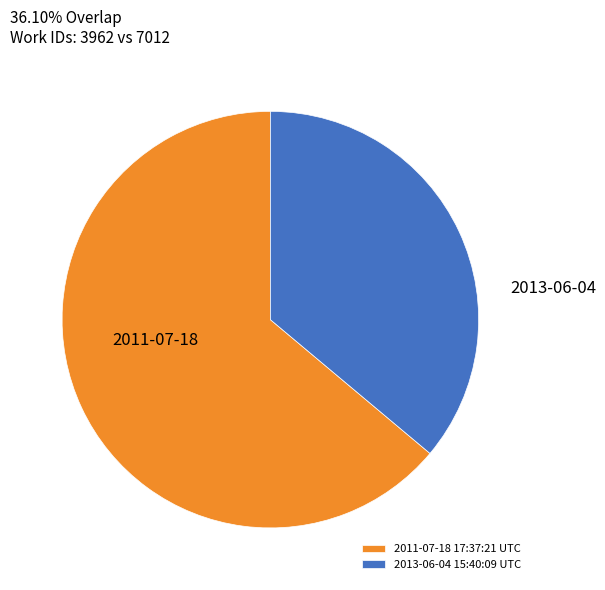

True or false: 2013-06-04 15:40:09 UTC accounts for 36% of the total.

True